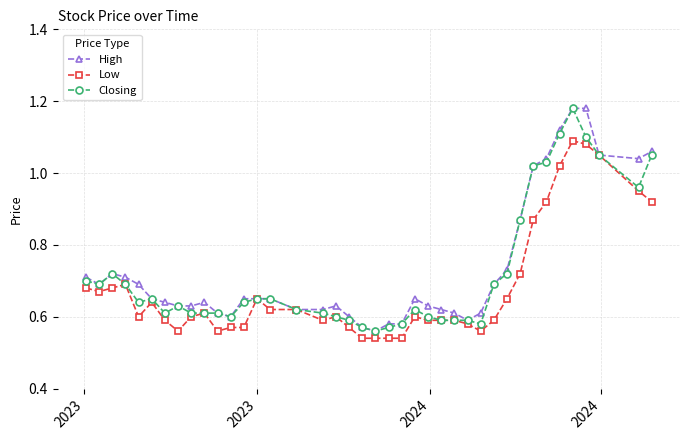

At how many categories does at least one series exceed 1?

8